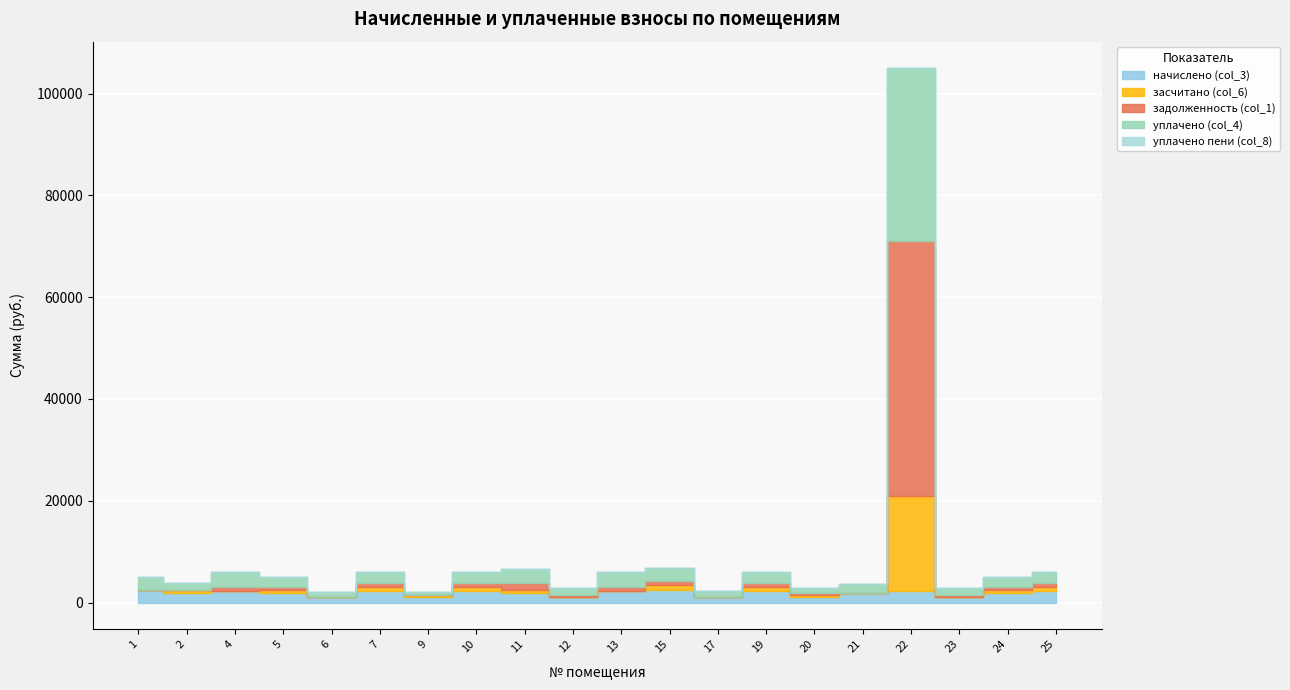

How many positive values does the засчитано (col_6) series have?

12